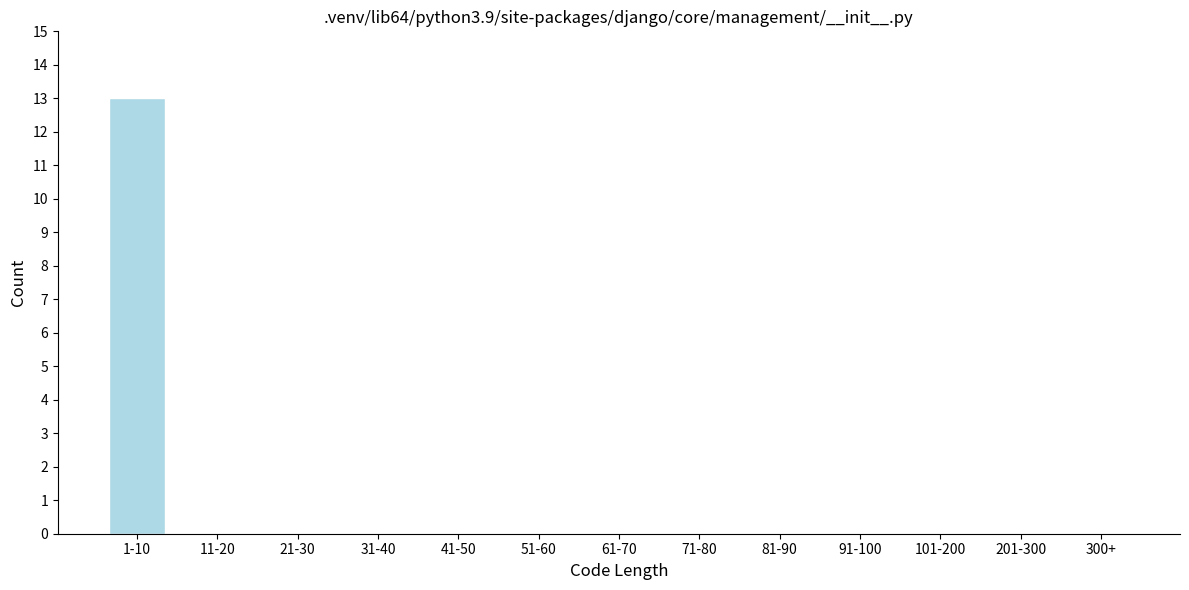

Reading left to right, what are all the values shown in this chart?

1-10=13	11-20=0	21-30=0	31-40=0	41-50=0	51-60=0	61-70=0	71-80=0	81-90=0	91-100=0	101-200=0	201-300=0	300+=0